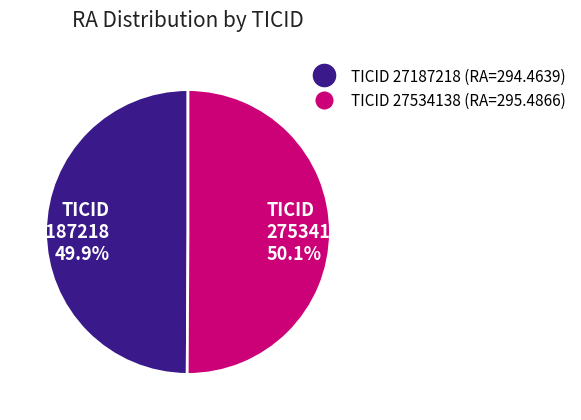

Approximately how many times larger is the value at TICID 27187218 49.9% compared to TICID 27534138 50.1%?

1.0